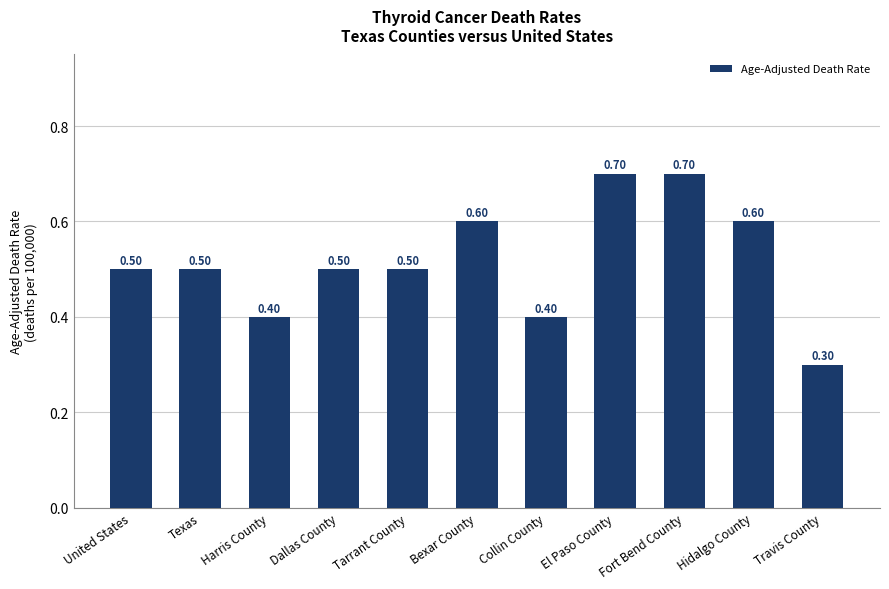

Is it true that the value at Harris County is 0.4?

True